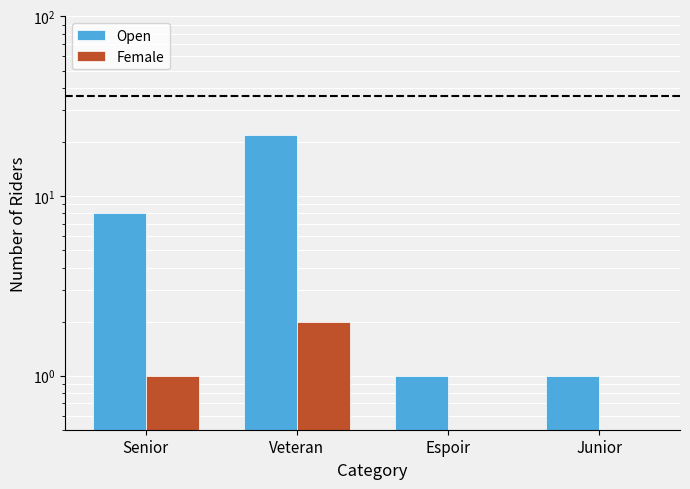

Which label corresponds to the largest value in the chart?

Veteran